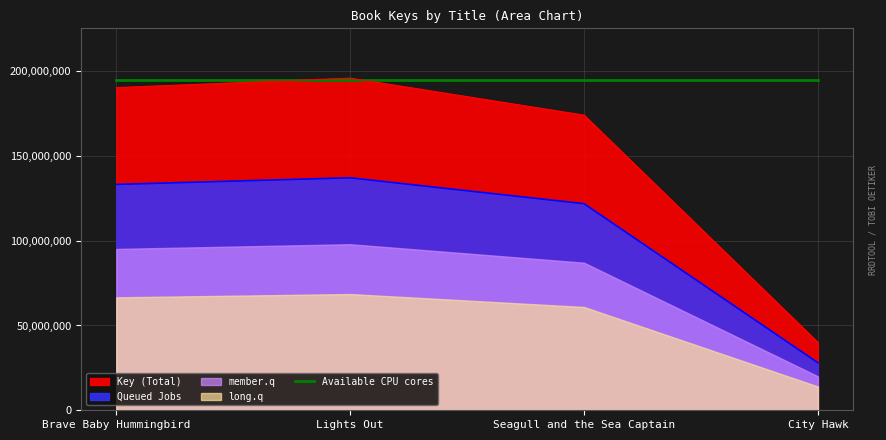

What is the label of the 1st point from the left?

Brave Baby Hummingbird